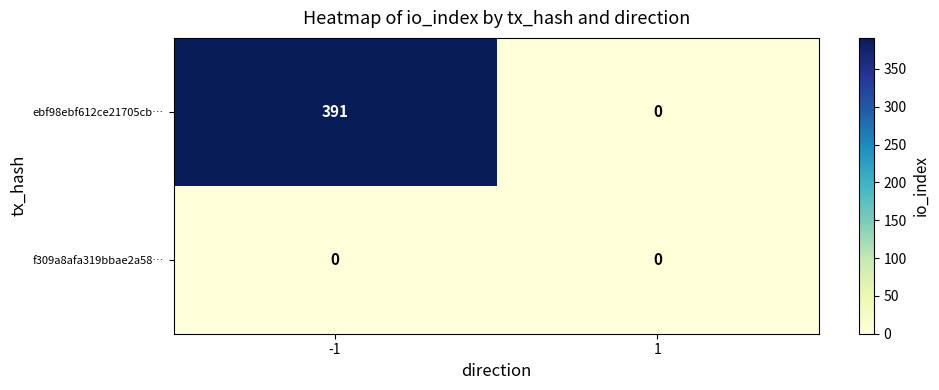

Reading left to right, what are all the values shown in this chart?

ebf98ebf612ce21705cb…: -1=391	1=0
f309a8afa319bbae2a58…: -1=0	1=0